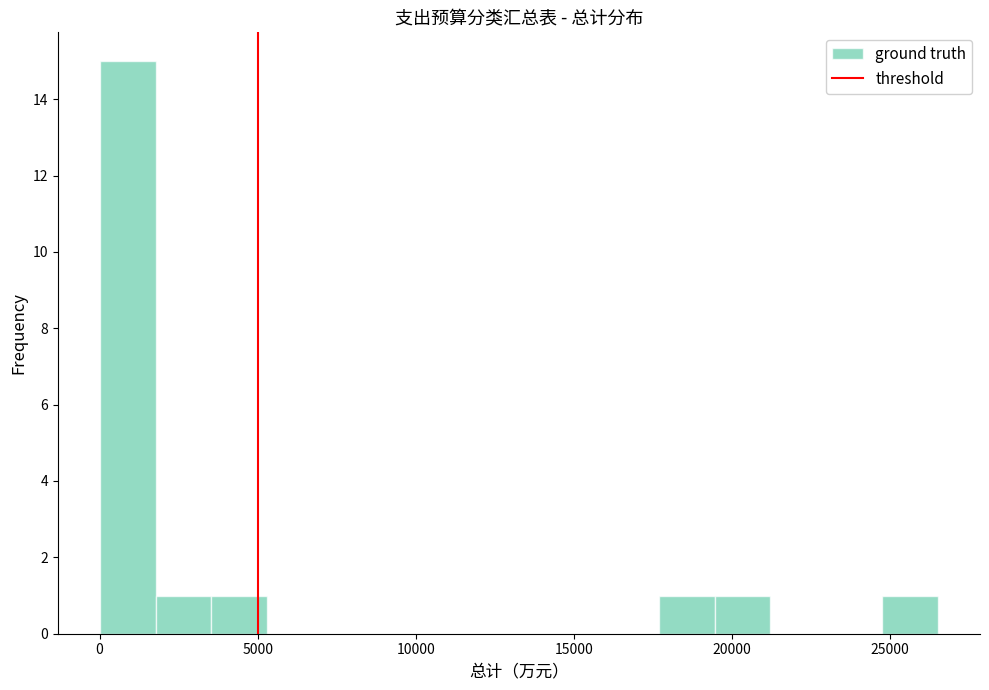

Around what value on the x-axis is the tallest bar? Give the approximate position of its centre, as read against the axis.

1000